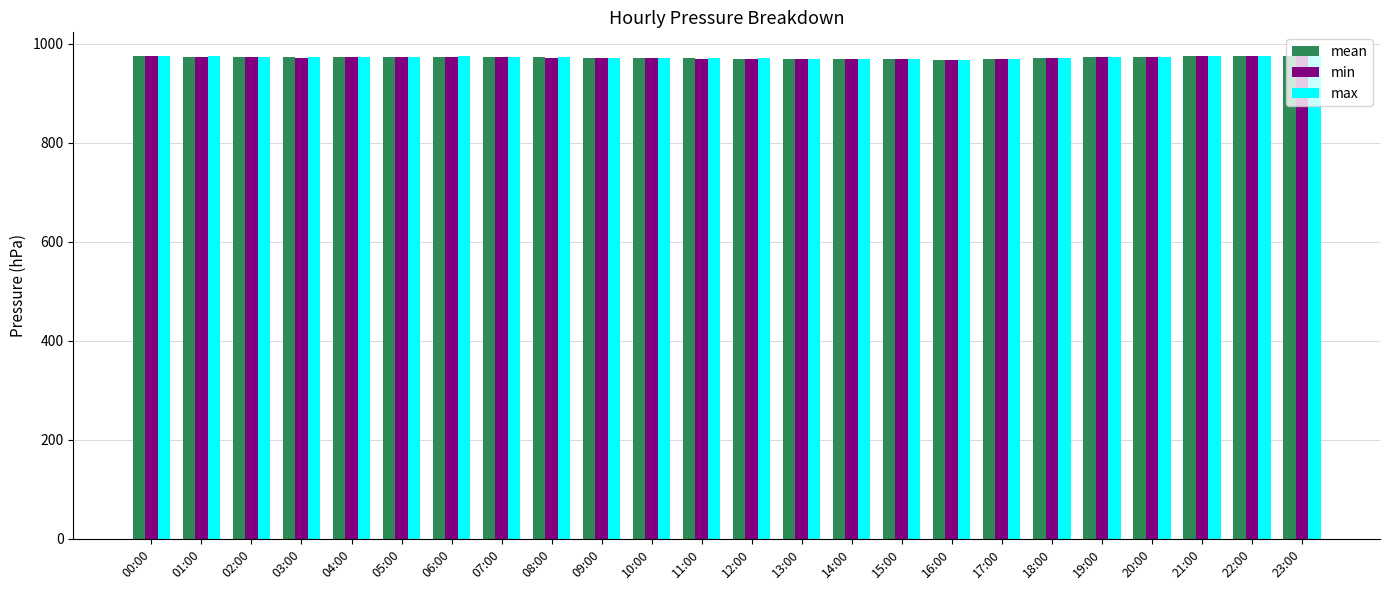

How many values in the min series are below 973?

12